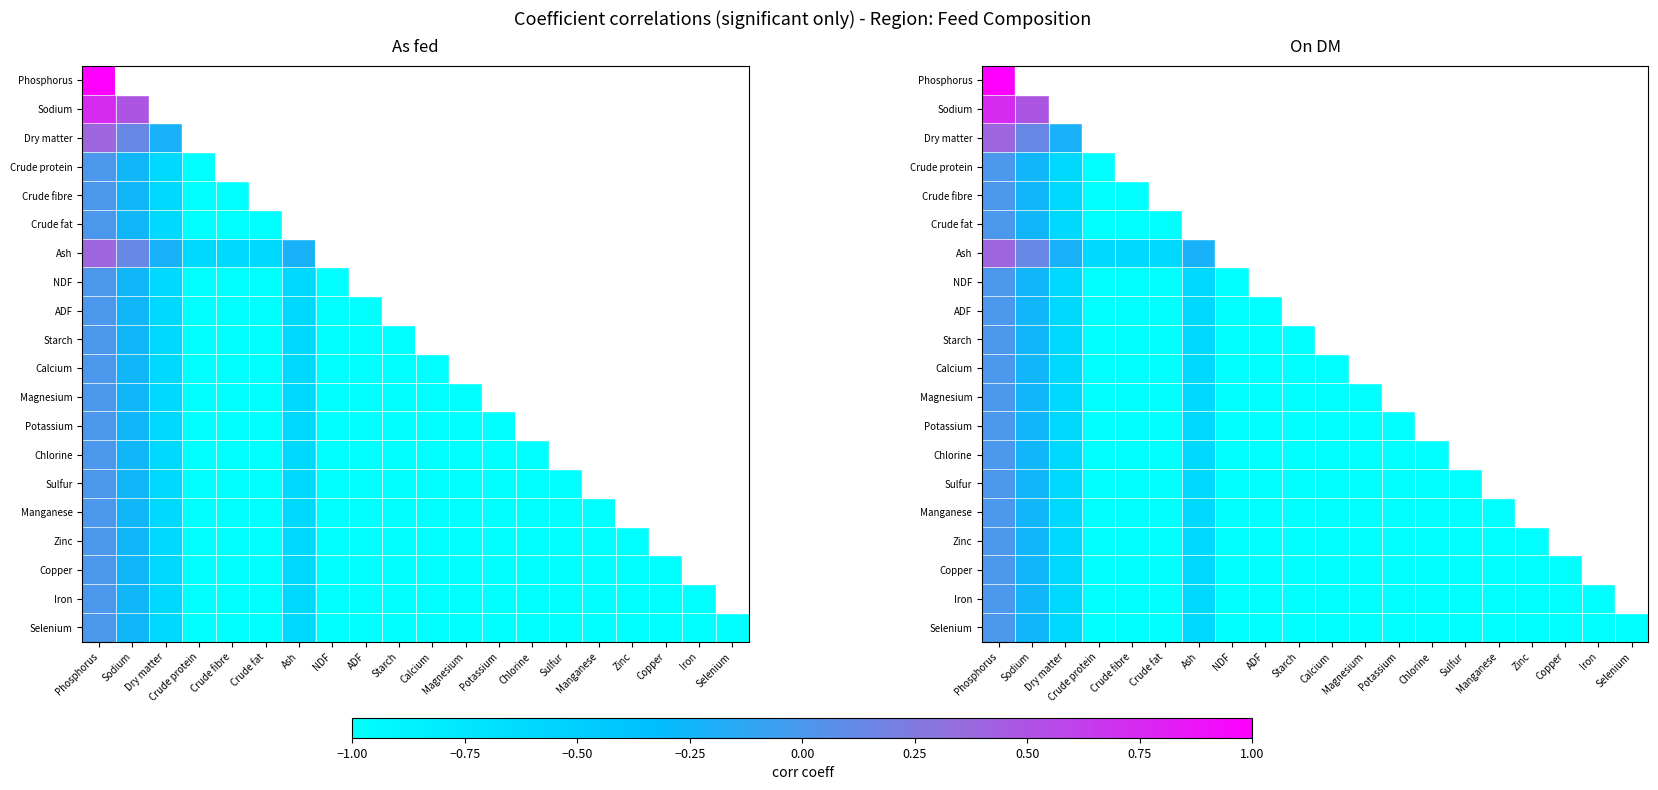

Is the value of Calcium at Copper greater than the value of ADF at Calcium?

No